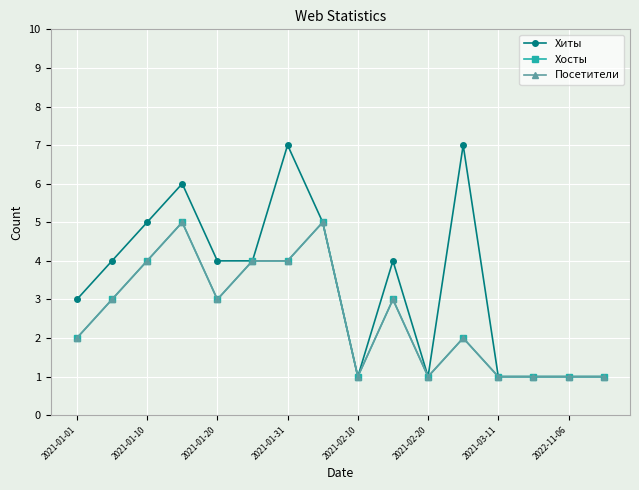

Is this an area chart (filled region under the line)?

No